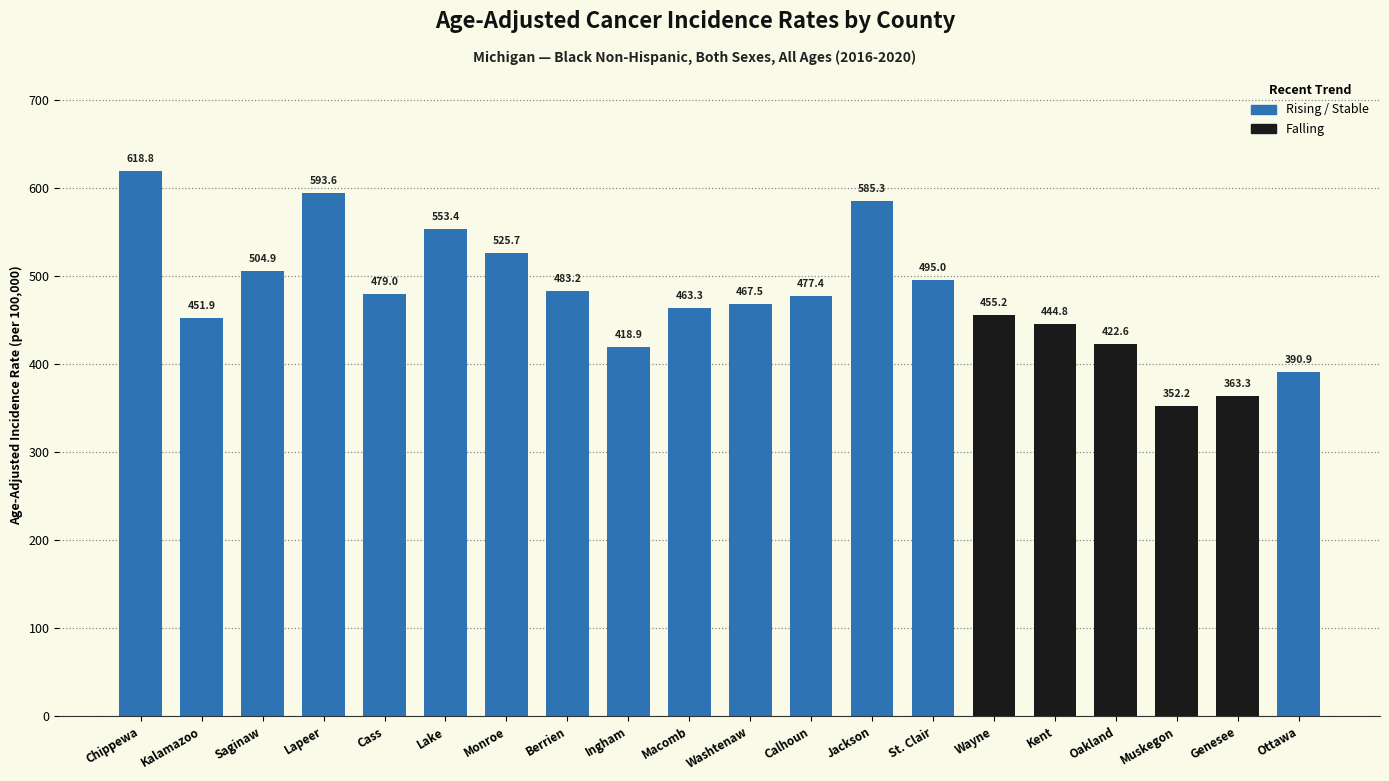

Is it true that the value at Kent is 444.8?

True